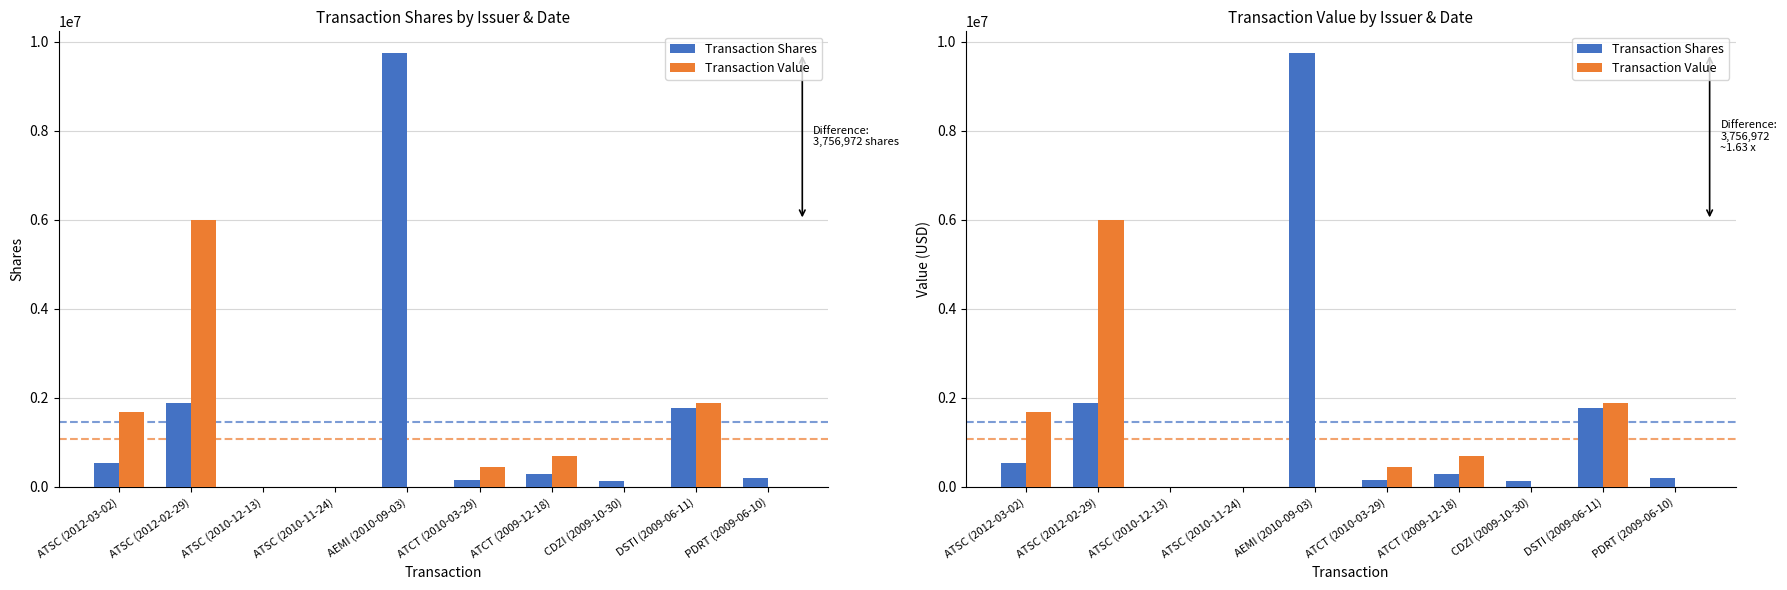

At which category does the chart reach its peak across all series?

AEMI (2010-09-03)